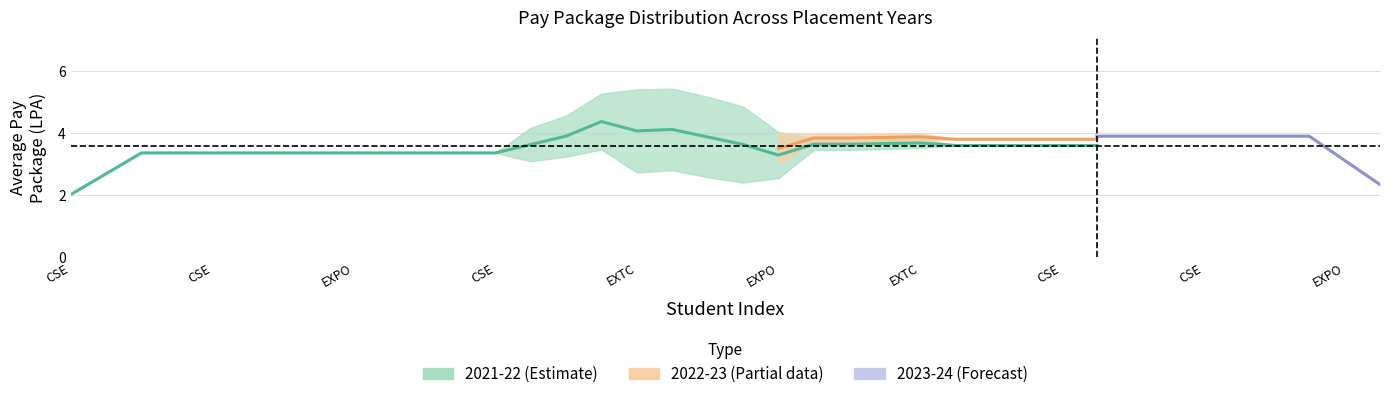

What is the total value across all series at 18?

6.2